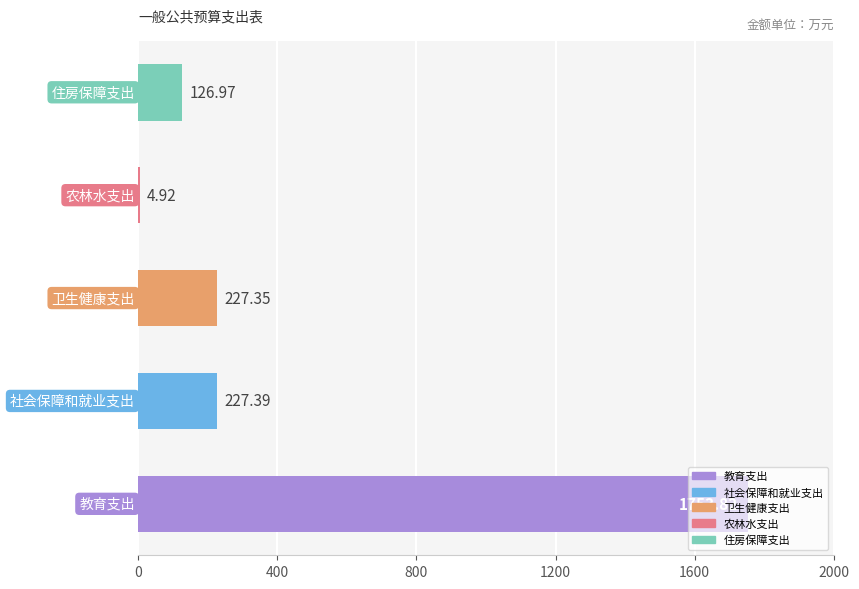

What is the average value?

468.1